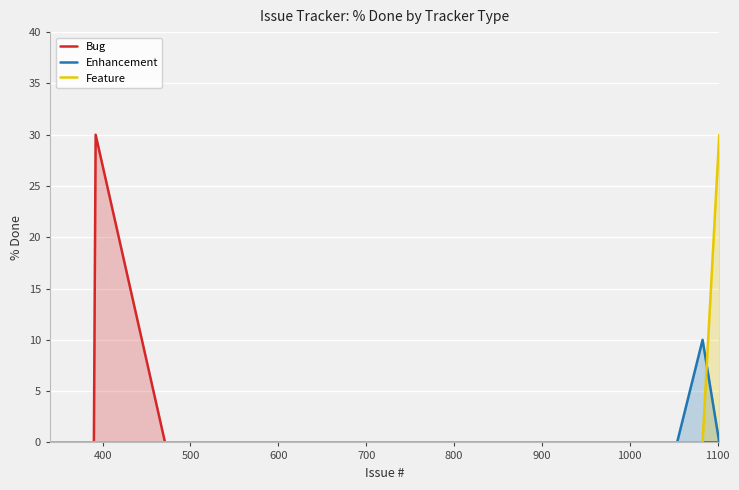

Reading left to right, list all the values displayed in this chart.

Bug: 0	0	0	0	0	0	30	0	0	0	0	0	0	0	0	0	0	0	0	0
Enhancement: 0	0	0	0	0	0	0	0	0	0	0	0	0	0	0	0	0	0	10	0
Feature: 0	0	0	0	0	0	0	0	0	0	0	0	0	0	0	0	0	0	0	30